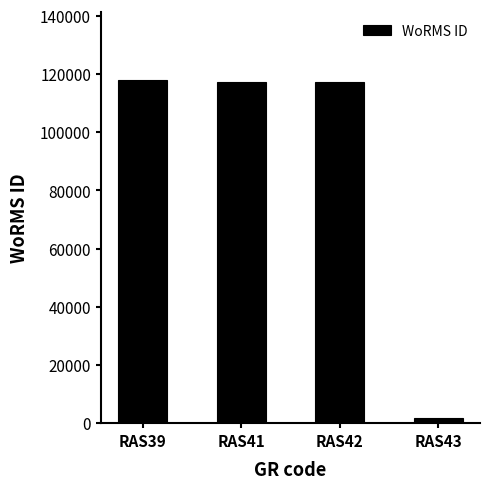

Read the value at RAS39, to the nearest 50.

117900